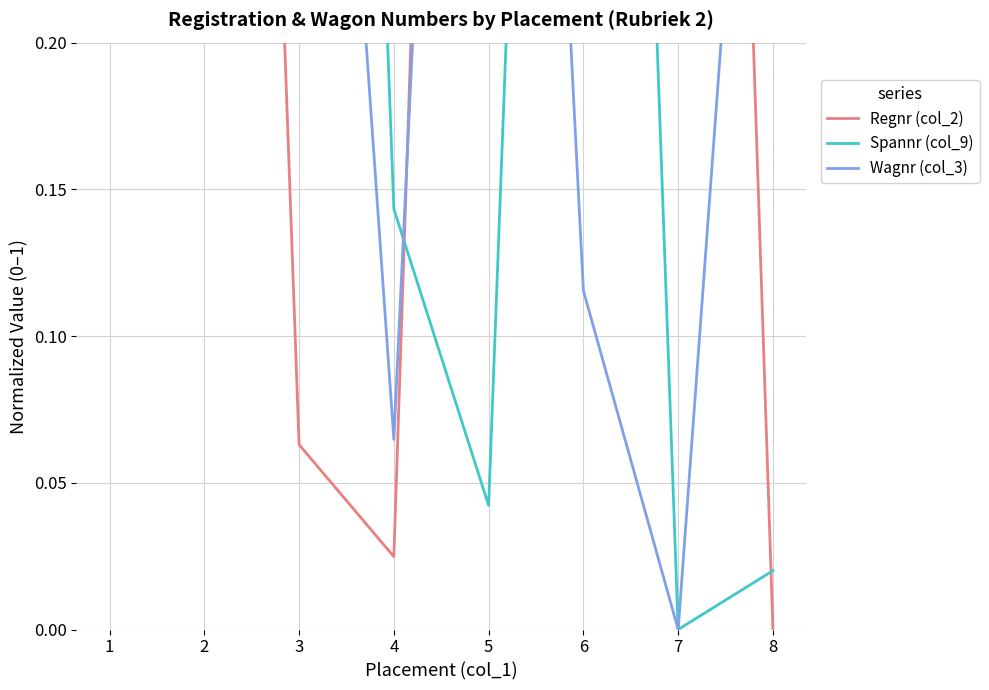

Count the number of categories in the chart.

8